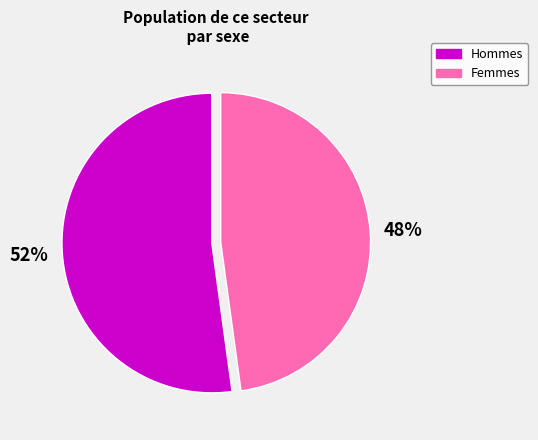

To the nearest percent, what is the difference between the largest and smallest slice percentages?

4%